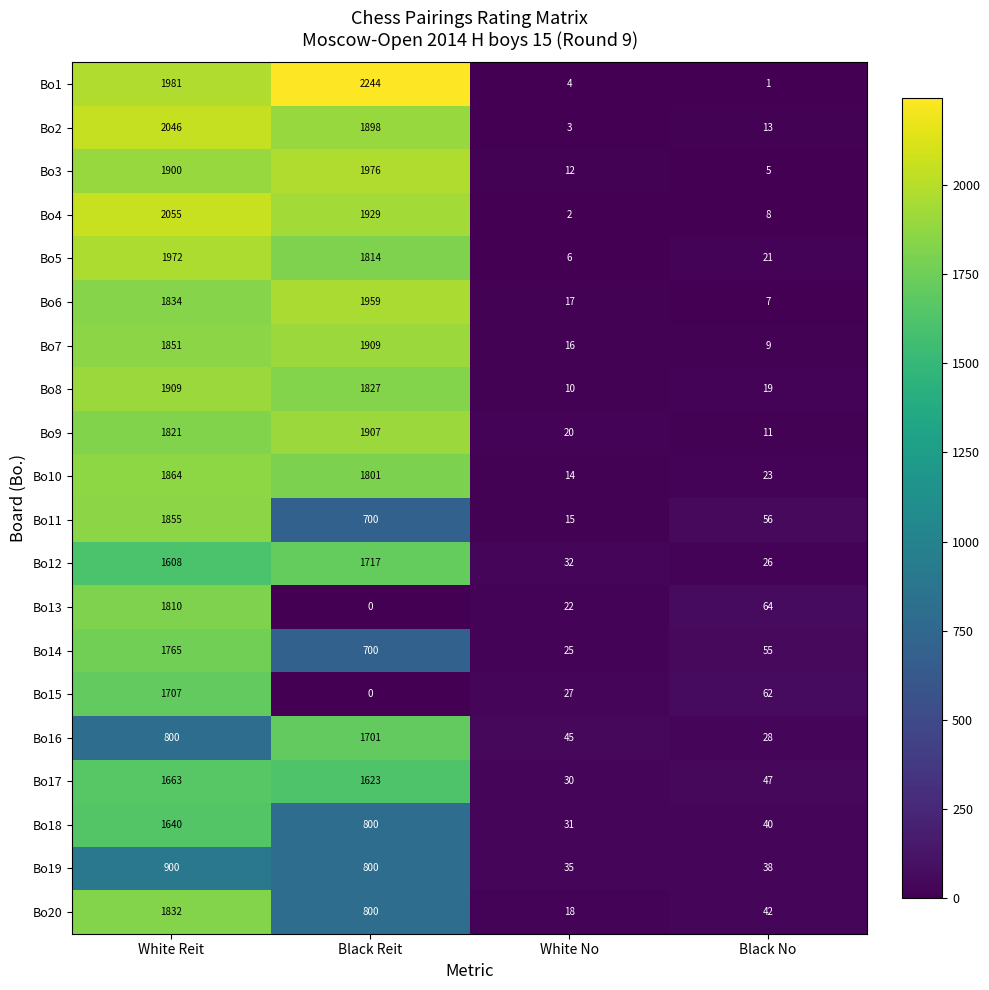

Count the number of categories in the chart.

4